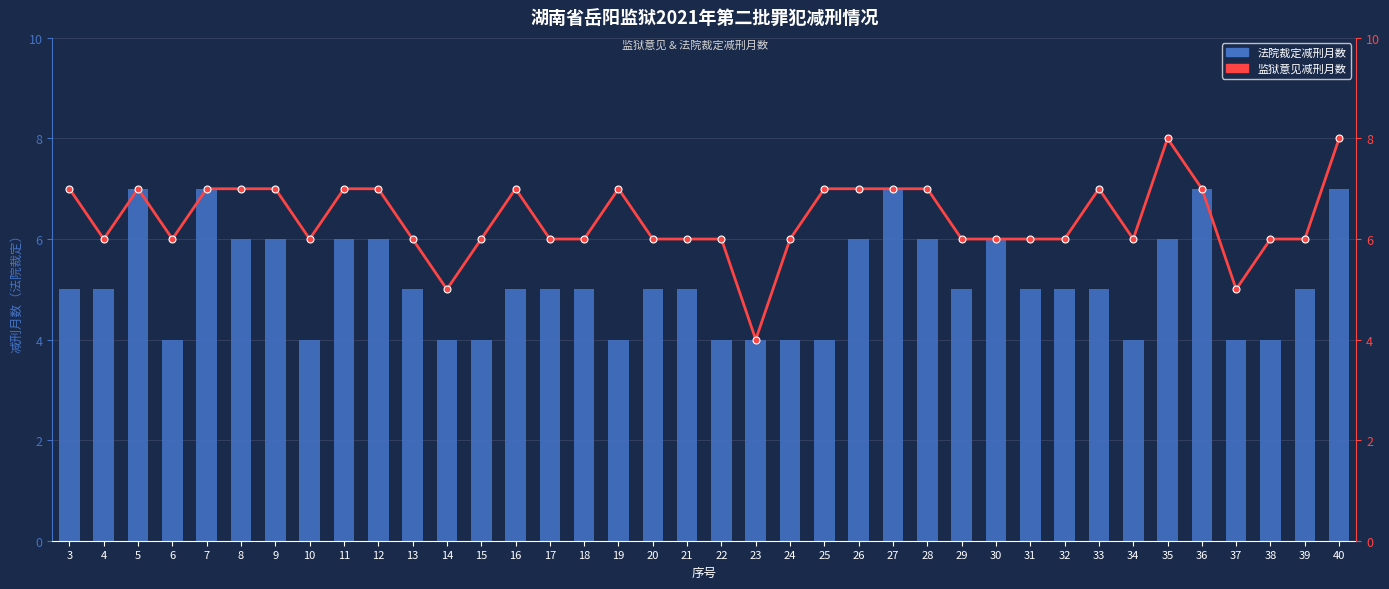

What is the approximate value of 减刑月数（监狱意见） at 3?

7